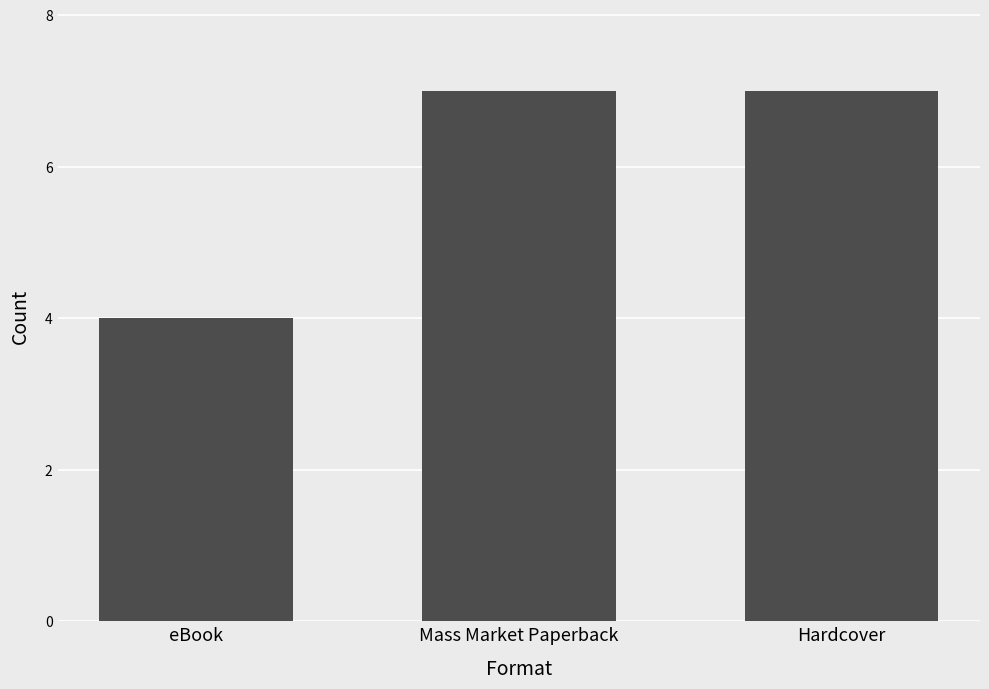

Which category has the lowest value across all series?

eBook